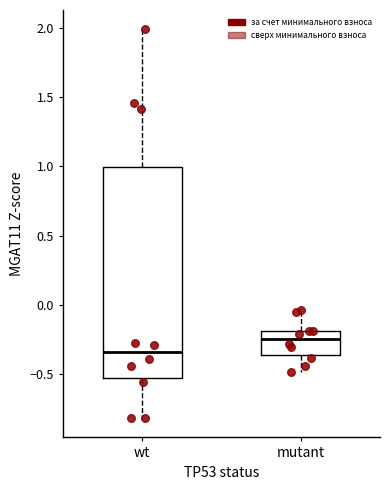

Which box's median line is the highest?

mutant